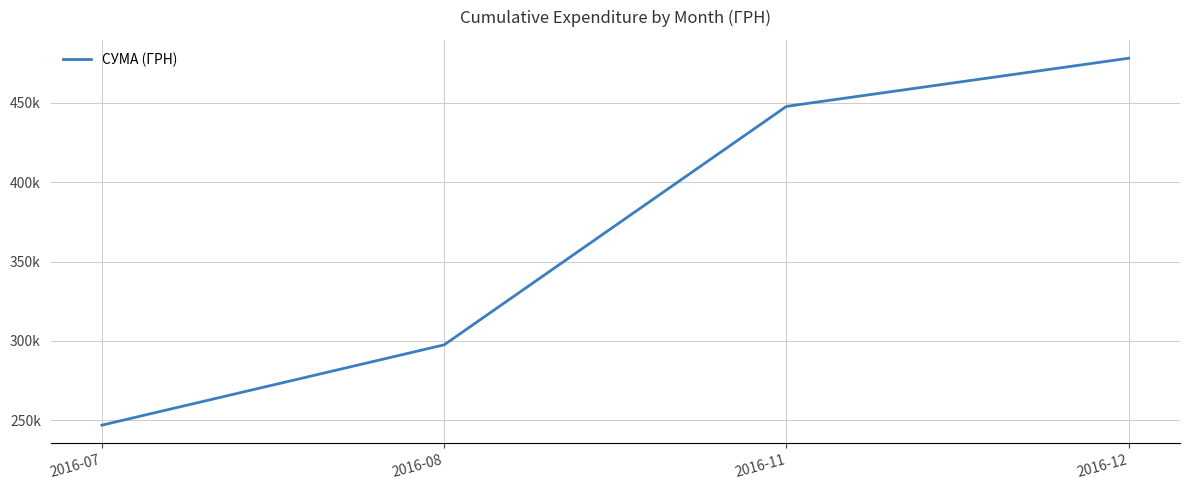

Reading left to right, extract all data points from this chart.

2016-07=246906.1	2016-08=297508.1	2016-11=447724.8	2016-12=478065.8